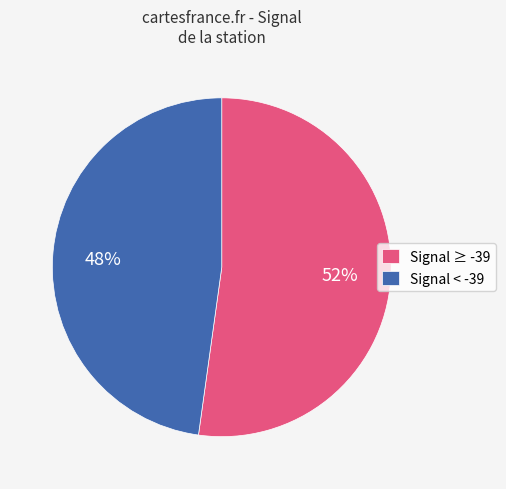

Approximately how many times larger is the value at Signal ≥ -39 compared to Signal < -39?

1.1